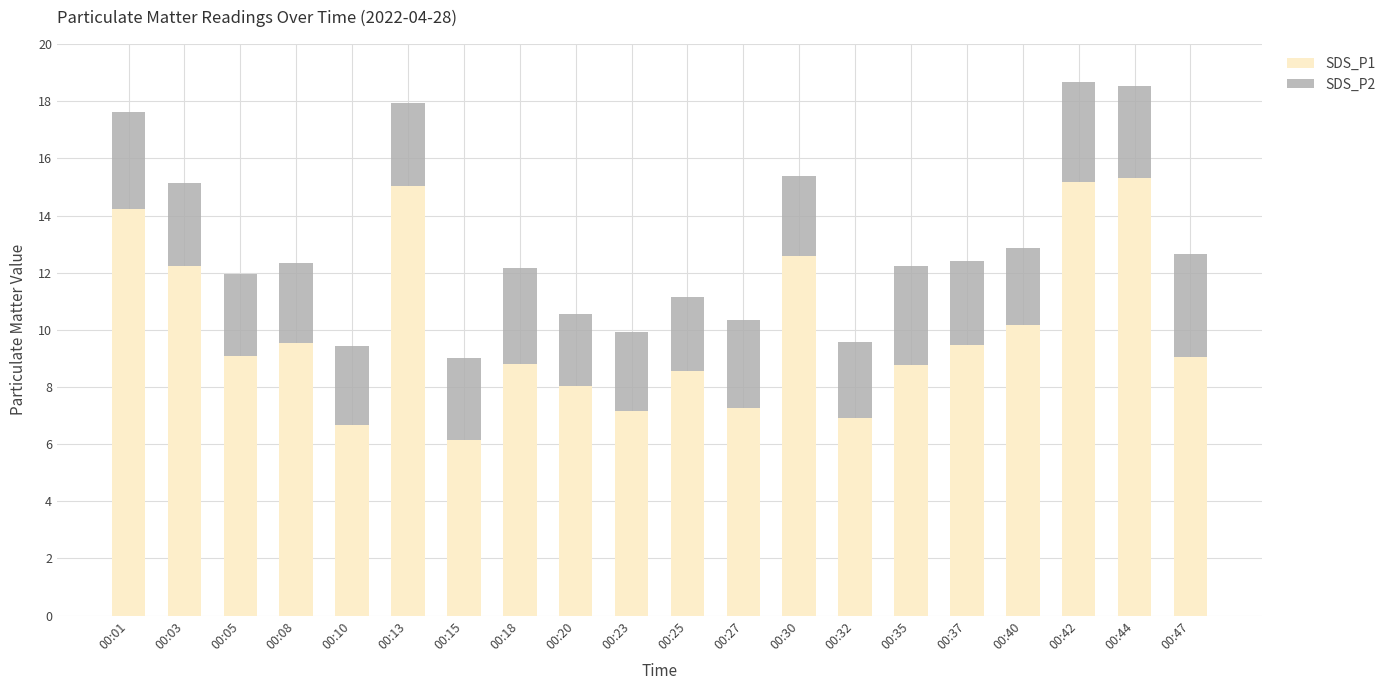

What is the total value across all series at 00:47?

12.7